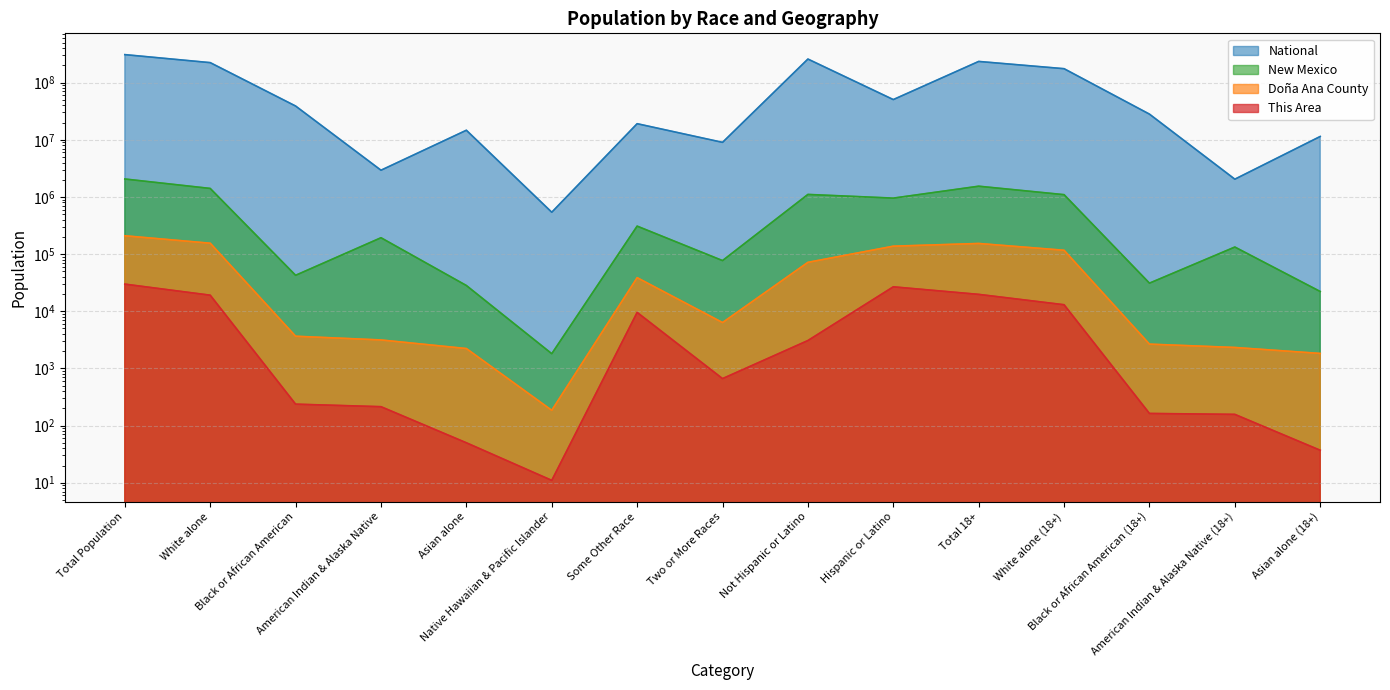

The value of National at Not Hispanic or Latino is 119201528. True or false?

False